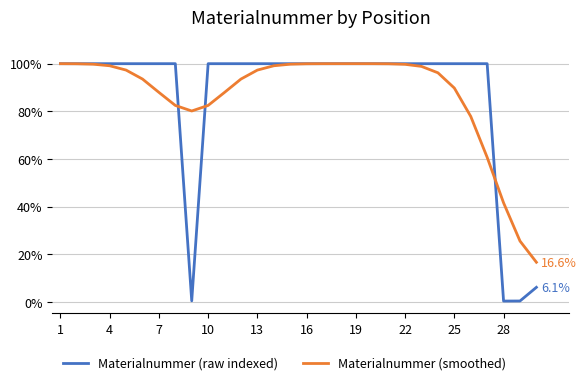

Which series has the widest spread of values?

Materialnummer (raw indexed)